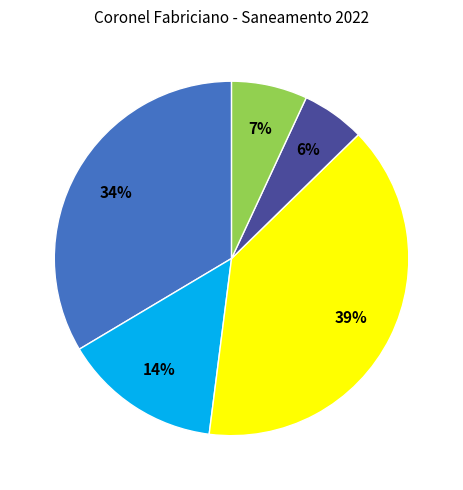

Is there any slice that represents more than half of the pie?

No